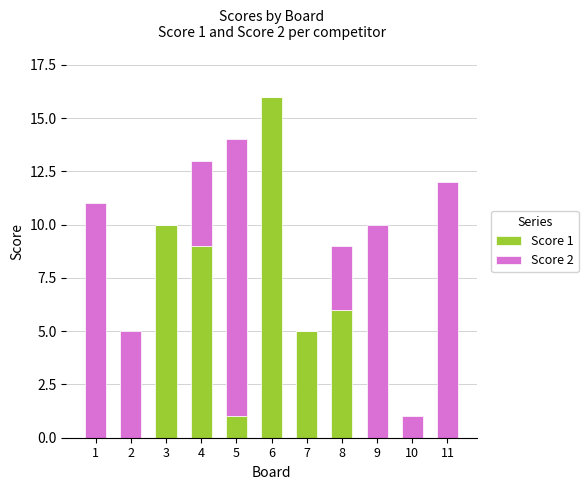

Does the chart contain stacked bars?

Yes